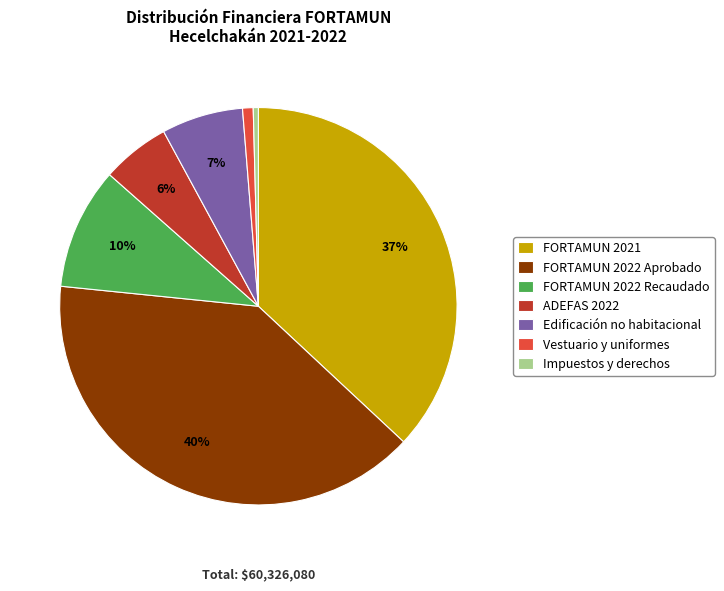

The FORTAMUN 2021 slice represents 28% of the pie. True or false?

False